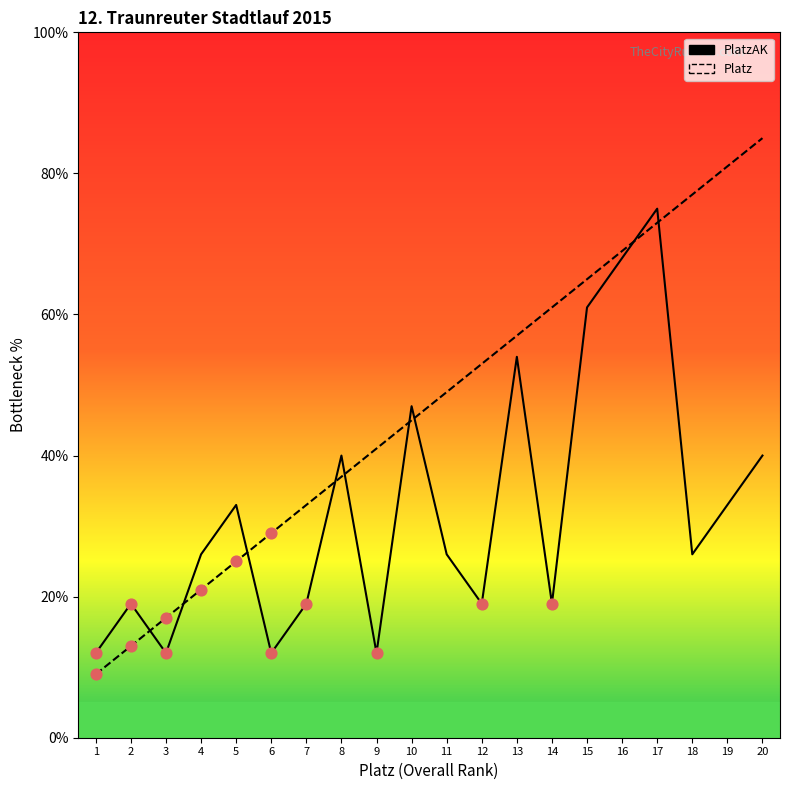

At which category is the sum across all series the highest?

17